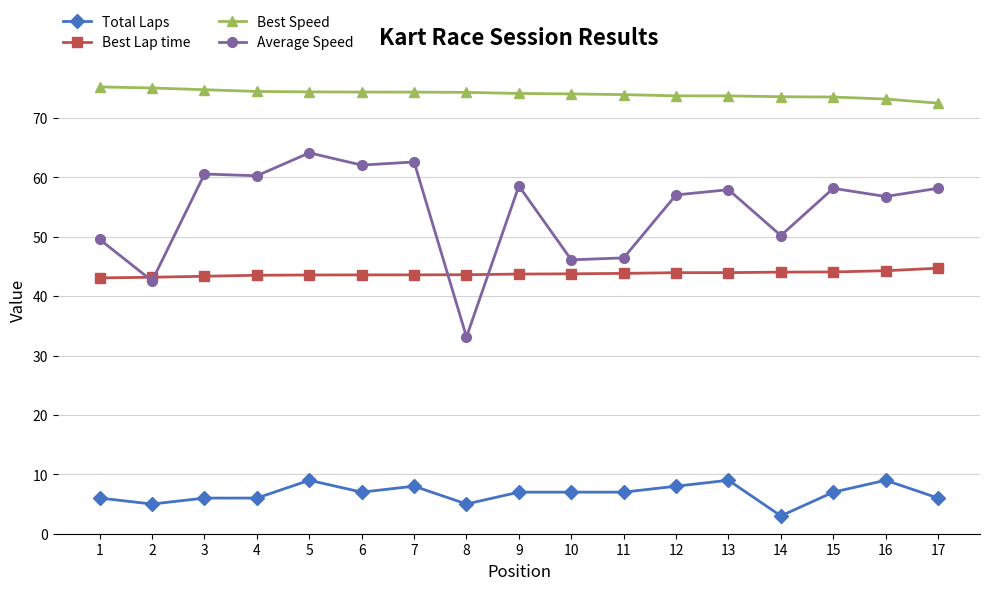

How many categories are shown in the chart?

17